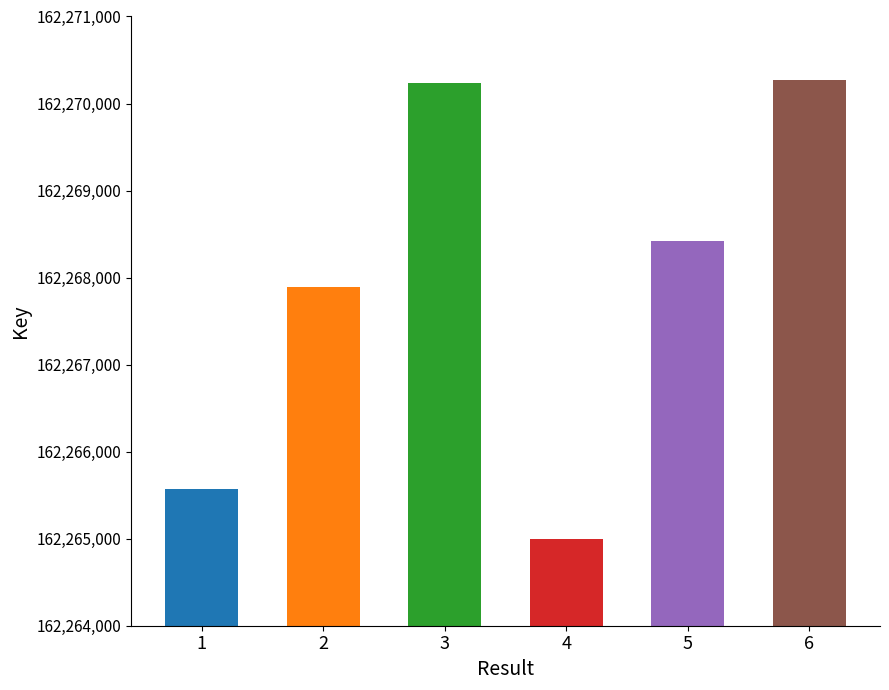

What is the difference between the second highest and second lowest values?

4655